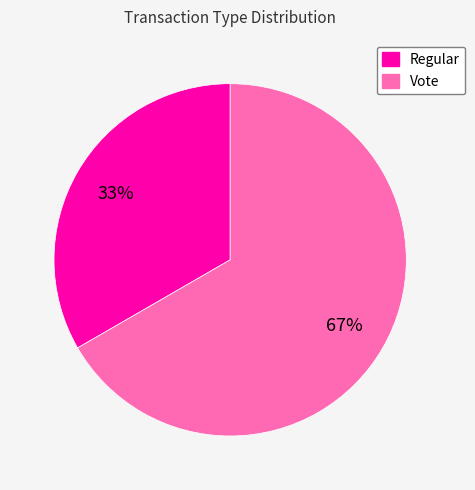

Rank the categories by value from highest to lowest.

Vote, Regular